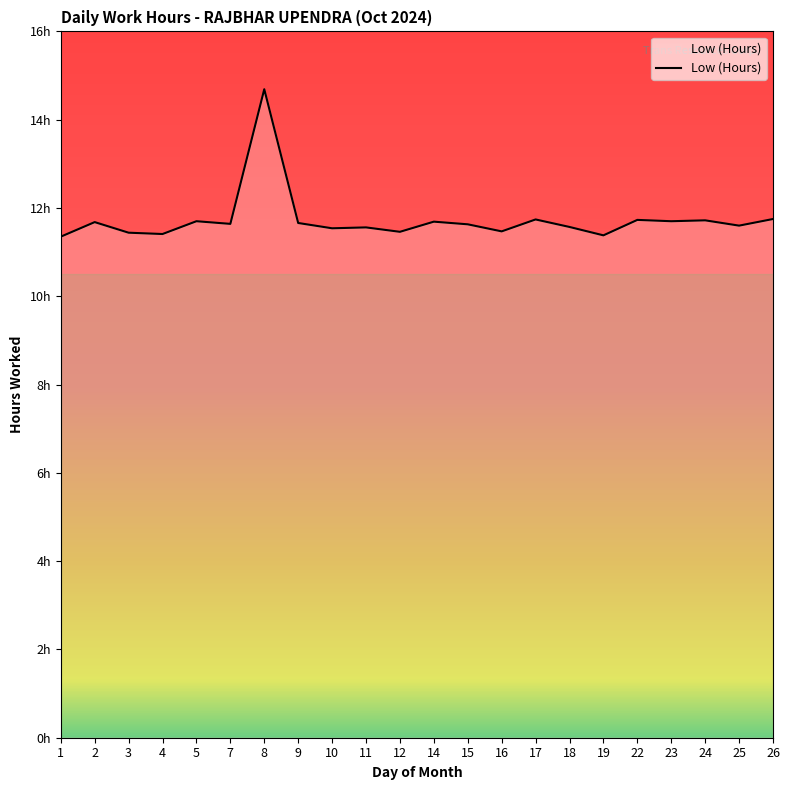

Does the chart have visible grid lines?

No